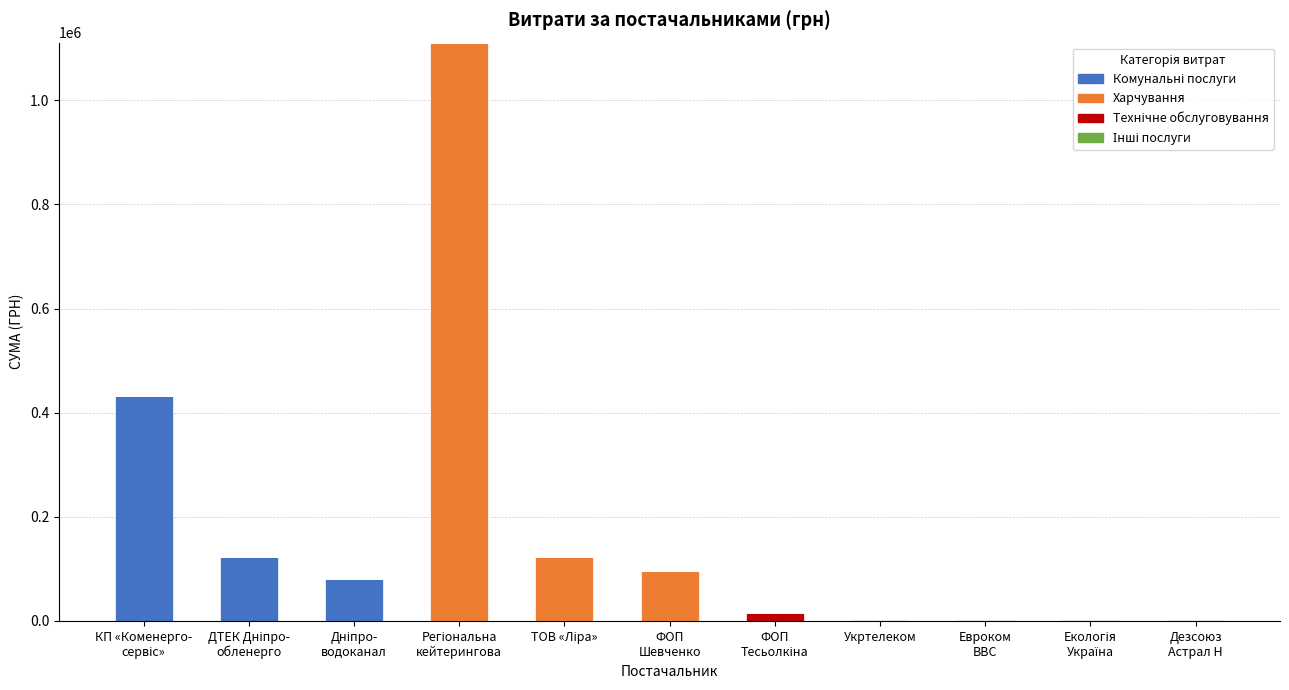

What is the average value of the Харчування series?

120911.8